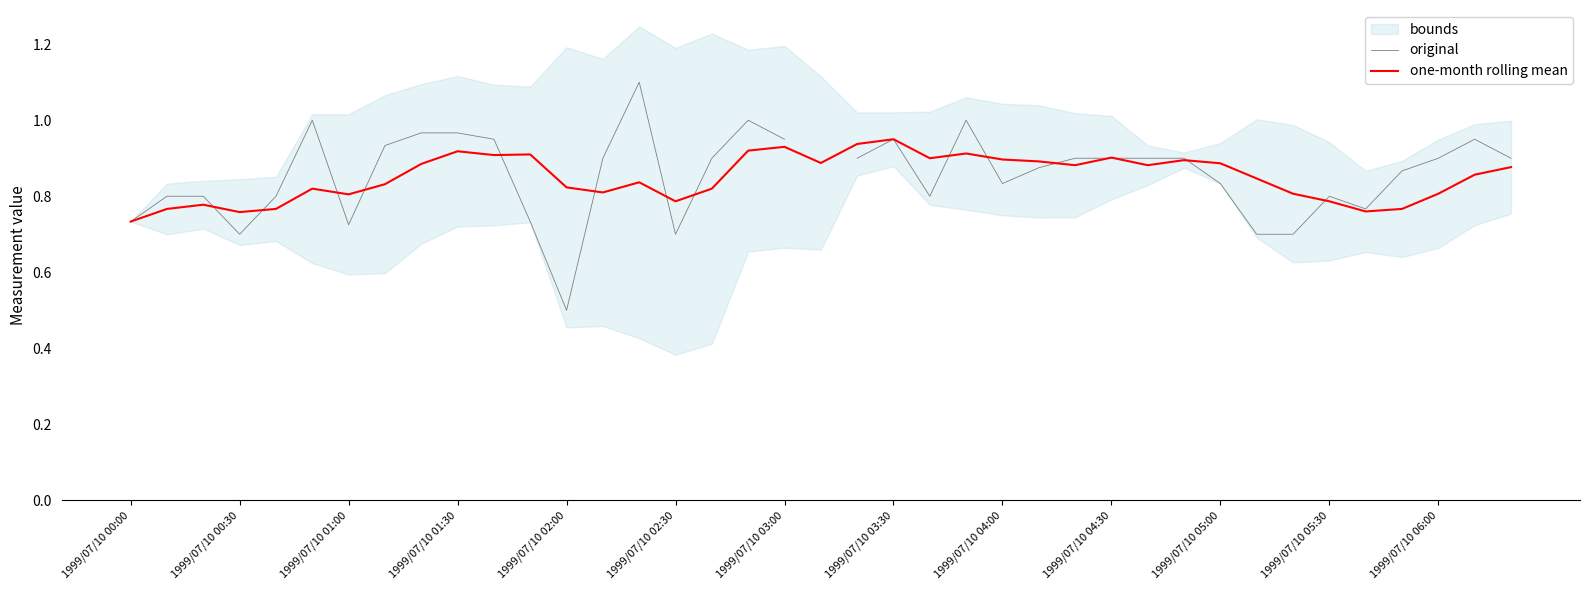

At how many categories does at least one series exceed 0?

39